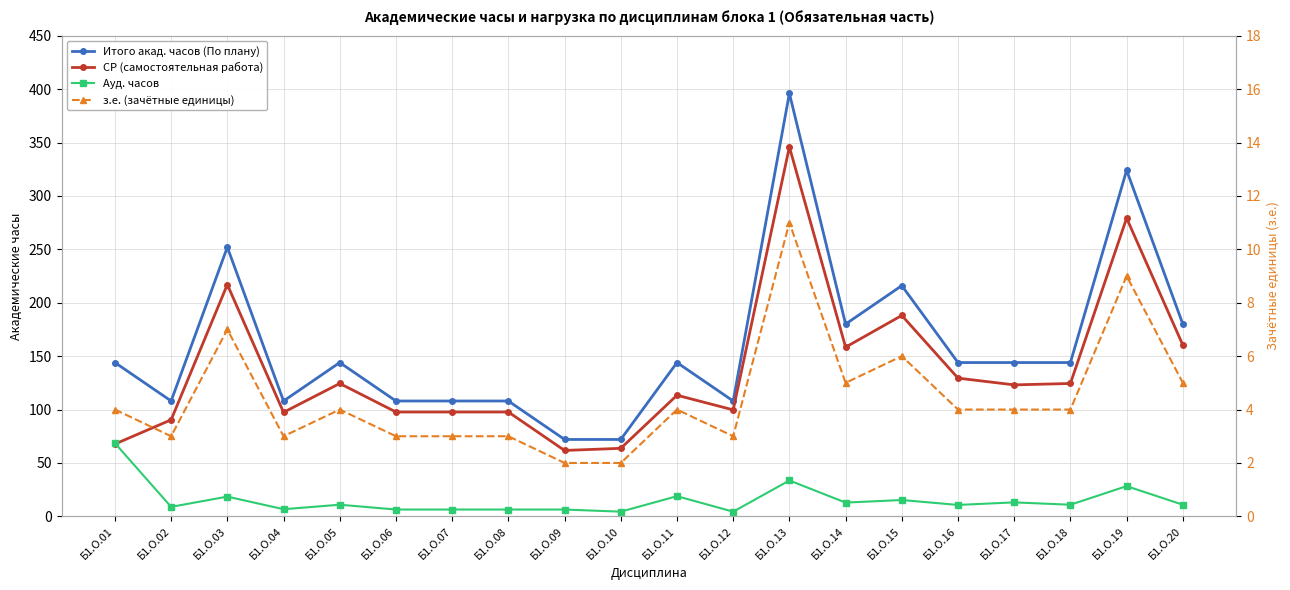

What is the spread (max minus min) of values at Б1.О.10?

70.0